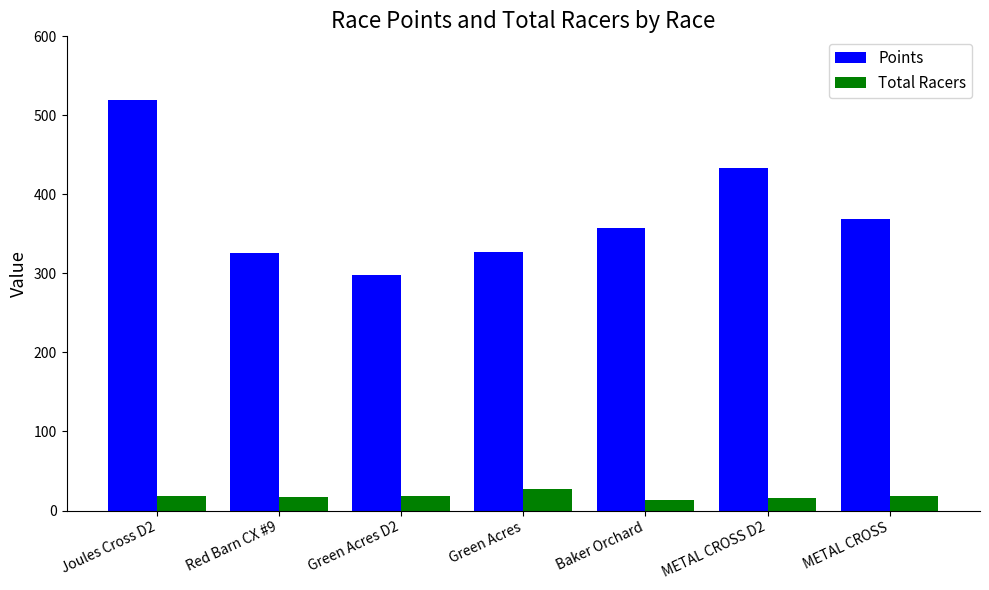

Which series changed the most between Baker Orchard and METAL CROSS D2?

Points